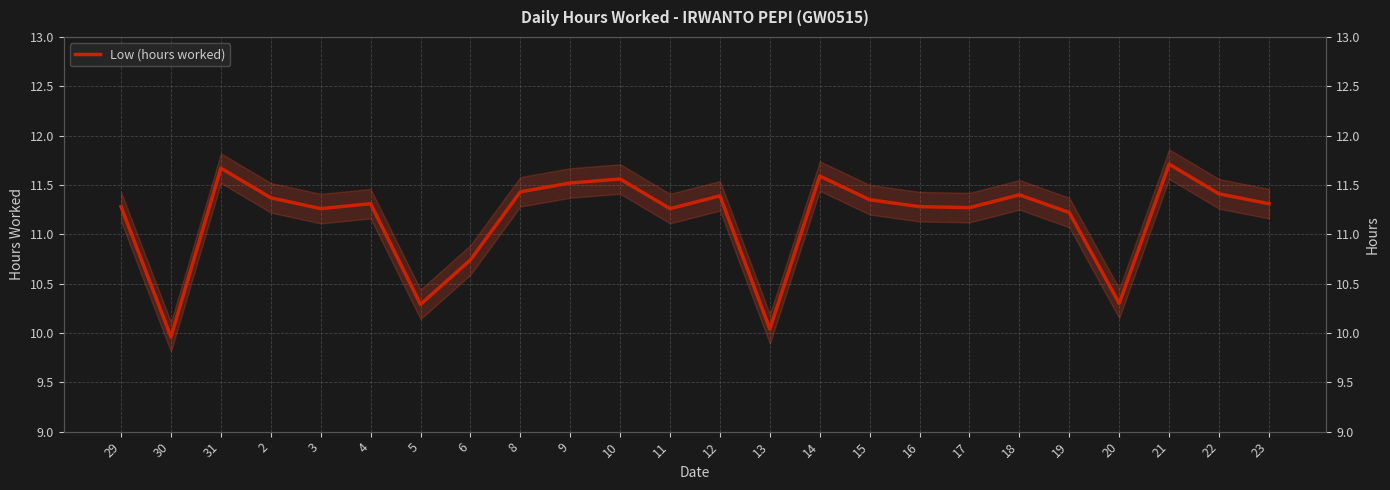

What is the difference between the second highest and minimum values?

1.7